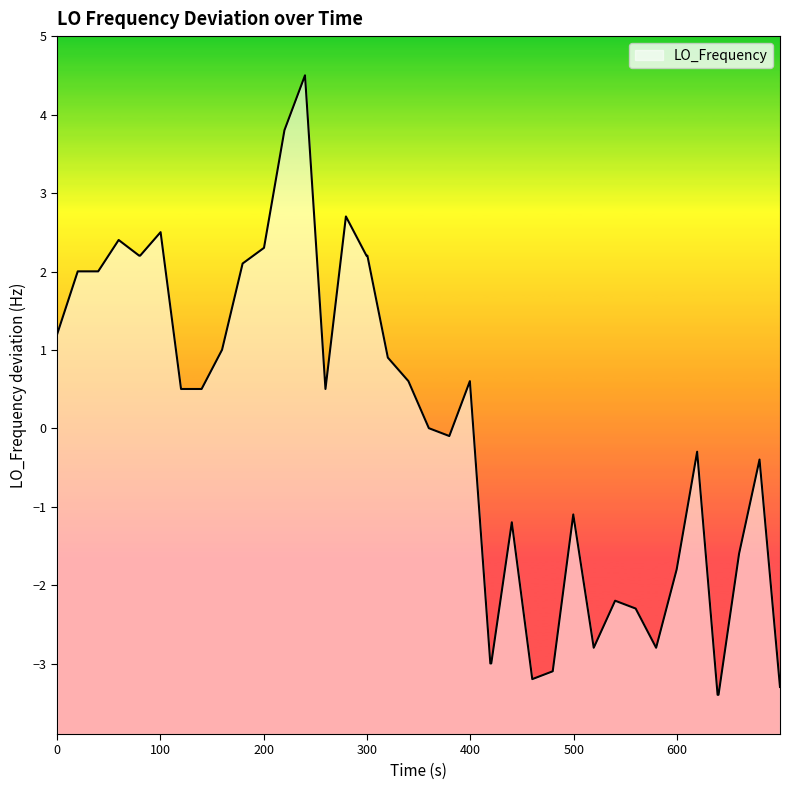

How many distinct data groups are displayed?

1